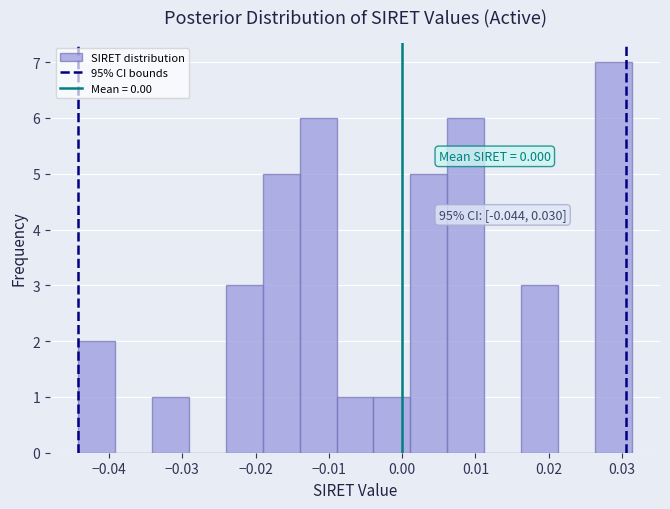

Over which range of the x-axis is the bar tallest?

0.026 to 0.031